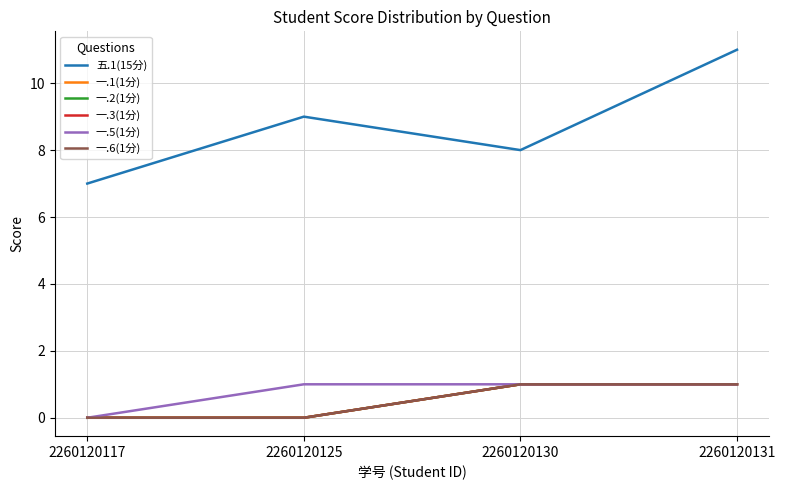

Does the chart have visible grid lines?

Yes